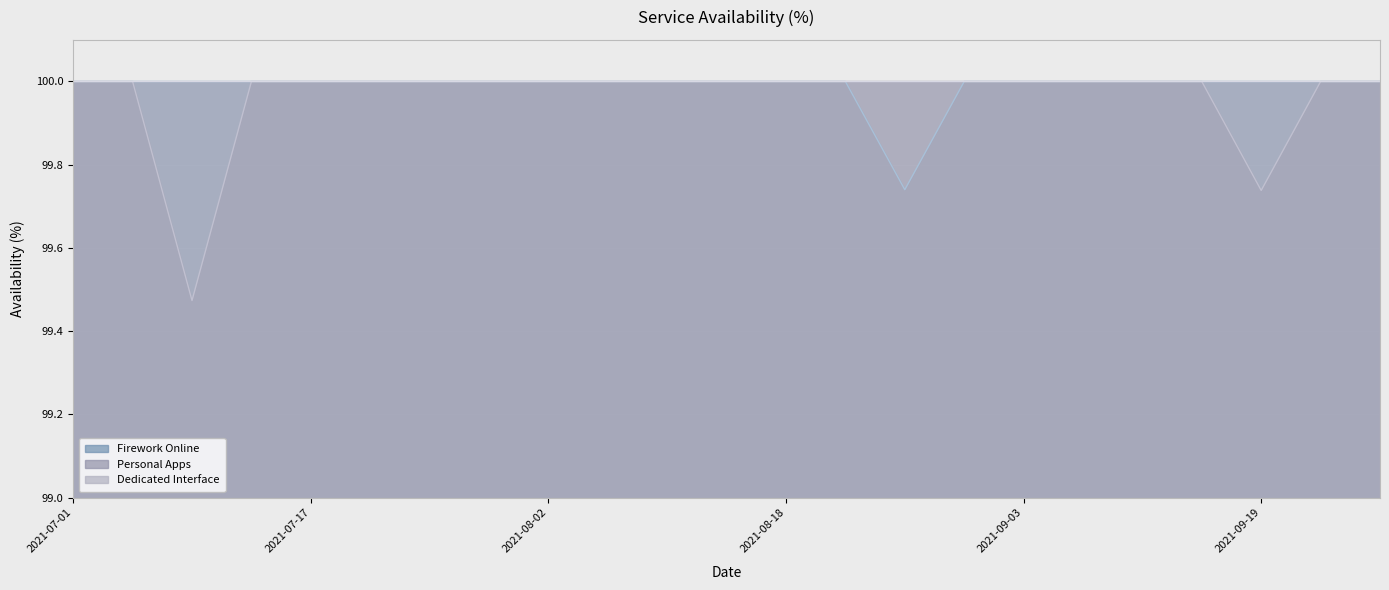

True or false: Personal Apps has more than 1 points higher than both neighbors.

False